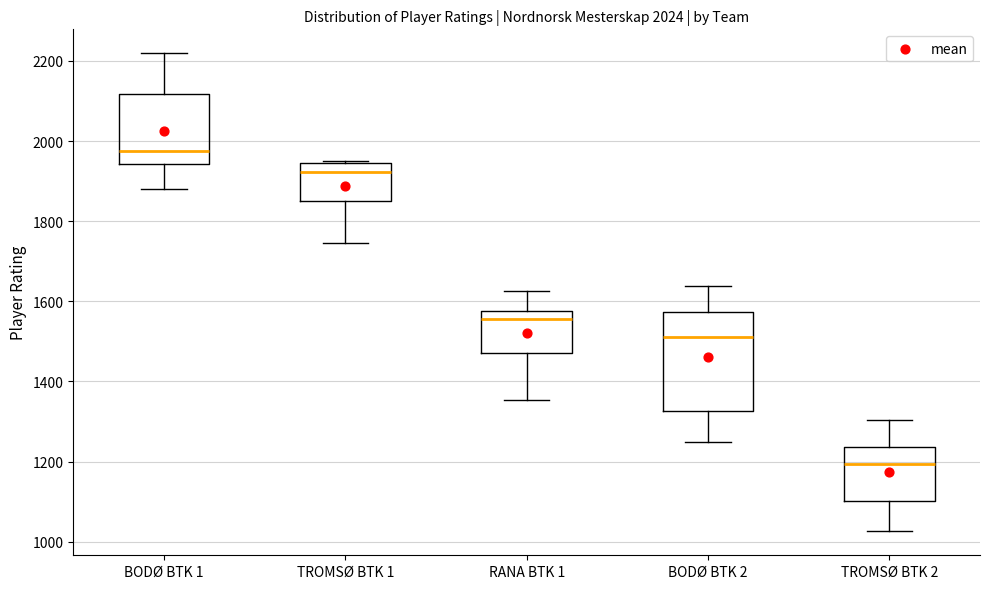

Comparing the boxes themselves (not the whiskers), which one is the tallest?

BODØ BTK 2